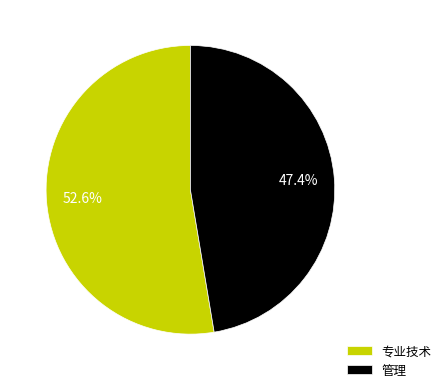

Count the number of slices in the pie.

2